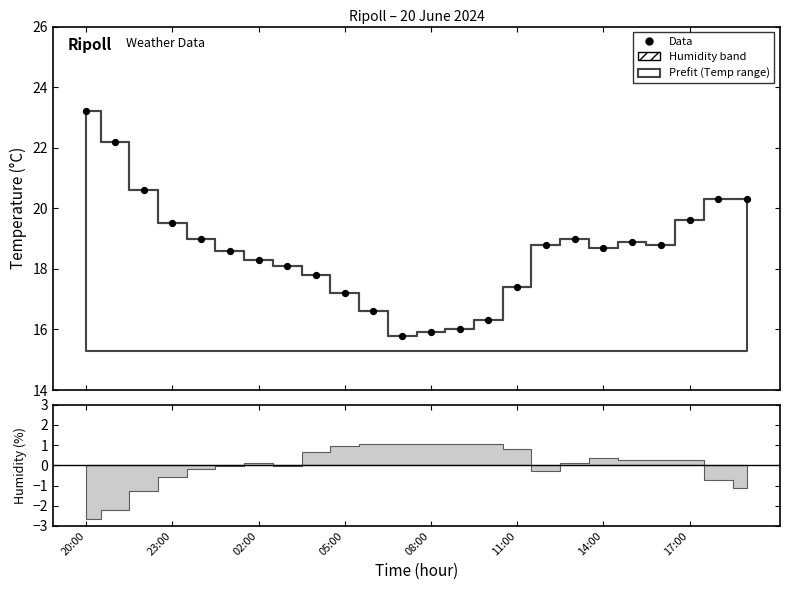

Which has a higher value, 23 or 18?

23